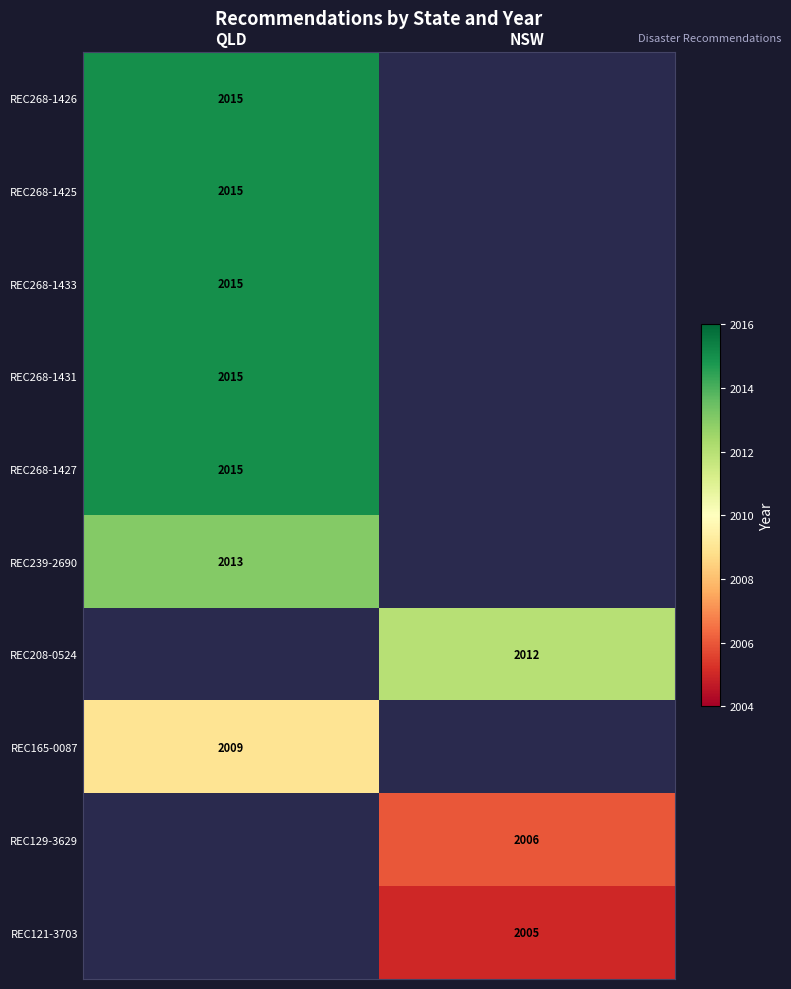

Is the value of REC268-1426 at QLD greater than the value of REC165-0087 at QLD?

Yes